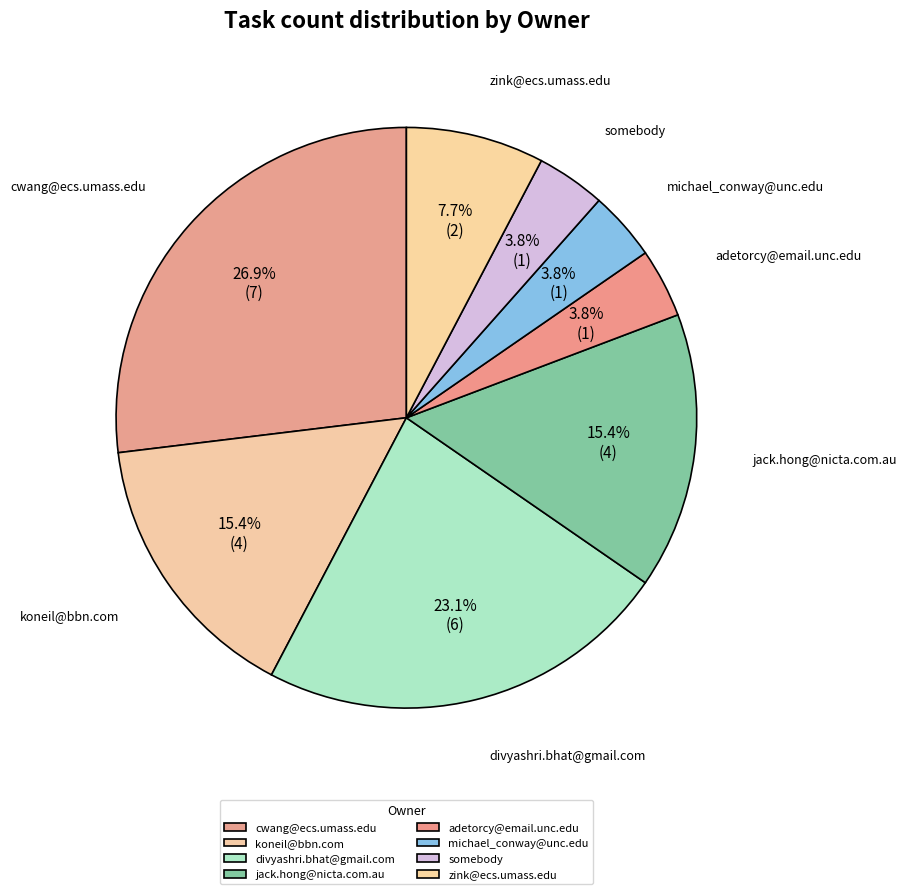

Combined, do jack.hong@nicta.com.au and somebody account for over 50%?

No